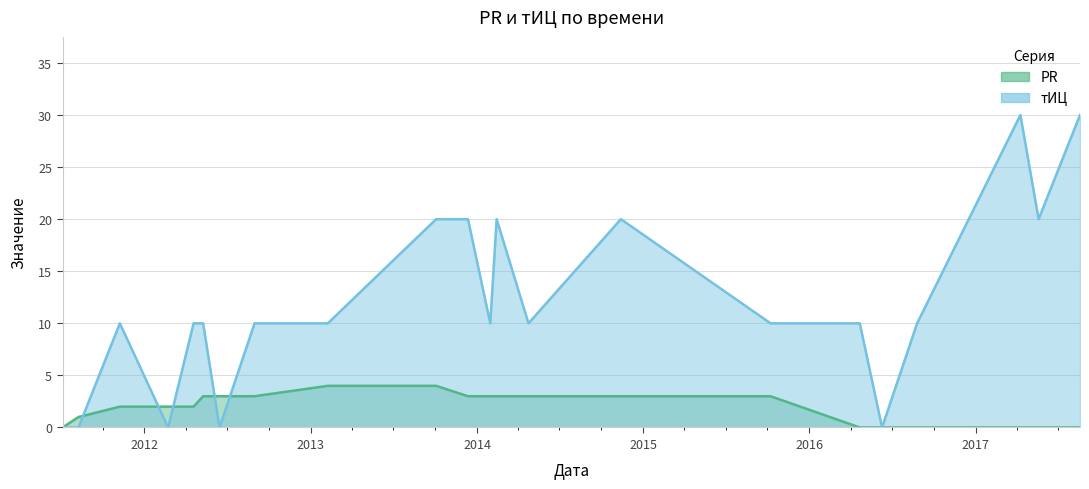

Rank the series at 2011-07-05 from lowest to highest value.

PR, тИЦ